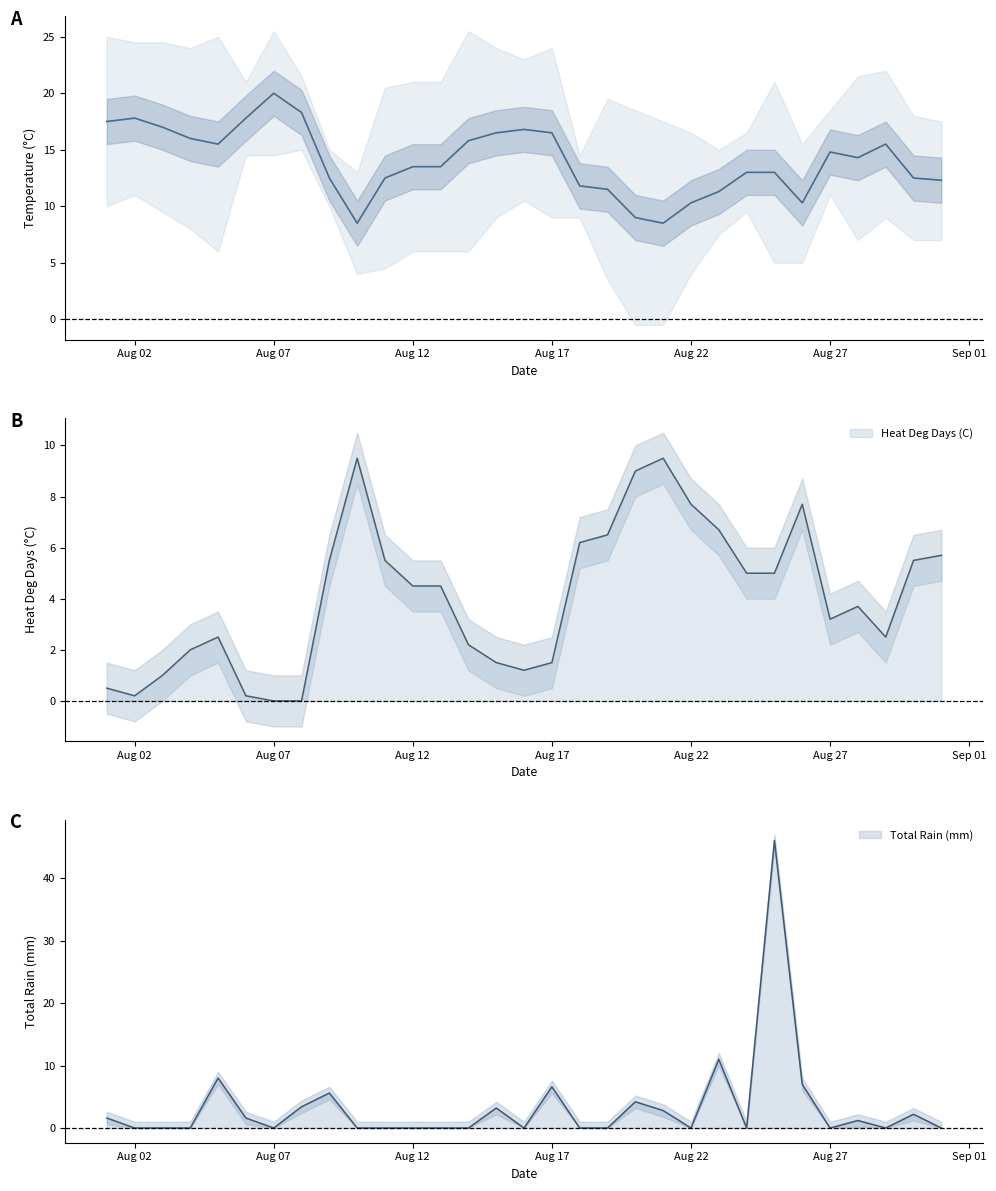

At which label does the data first exceed 13?

Aug 02